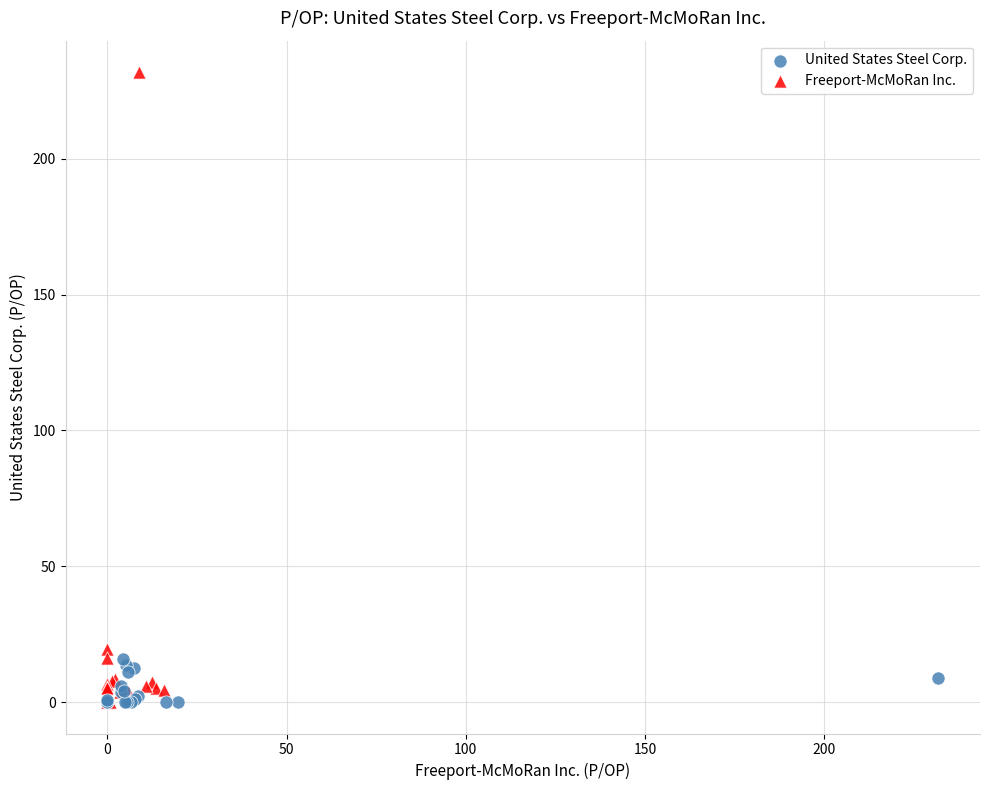

Which series has the largest Y range (max minus min)?

Freeport-McMoRan Inc.